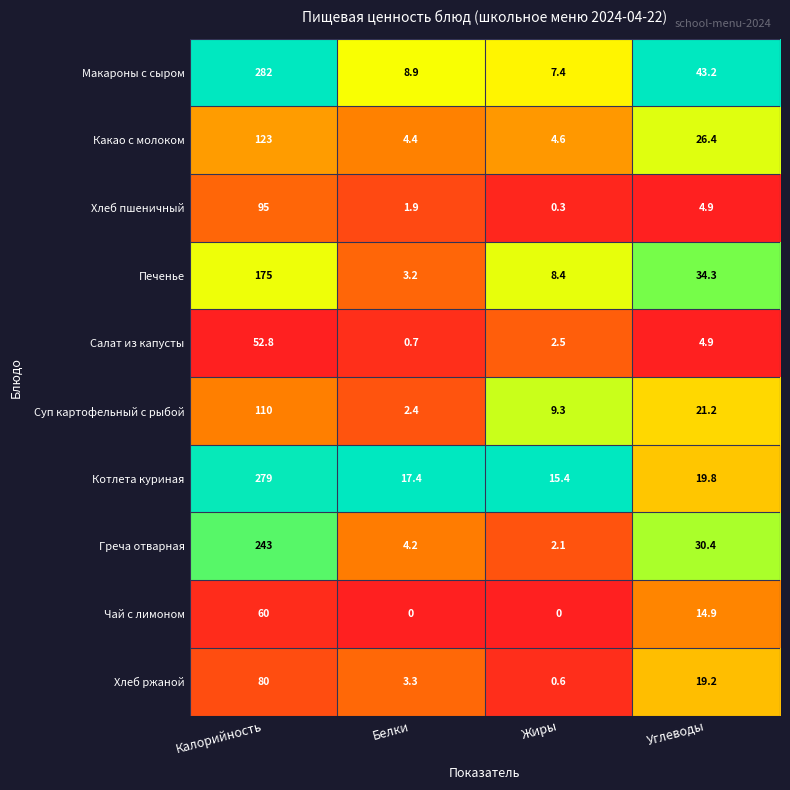

At how many categories does at least one series exceed 13?

4